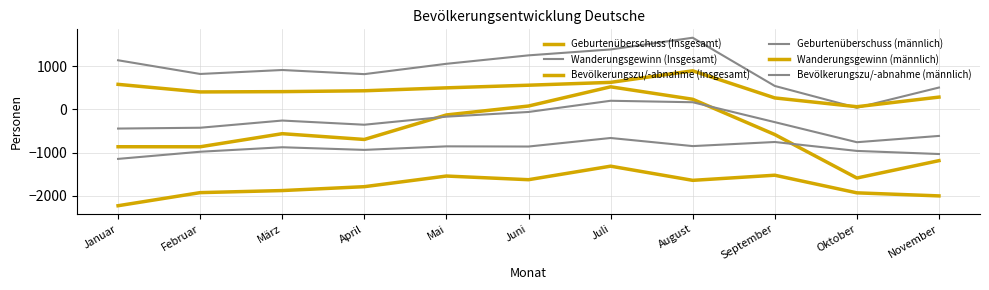

What is the difference between the Wanderungsgewinn (männlich) values at April and Februar?

27